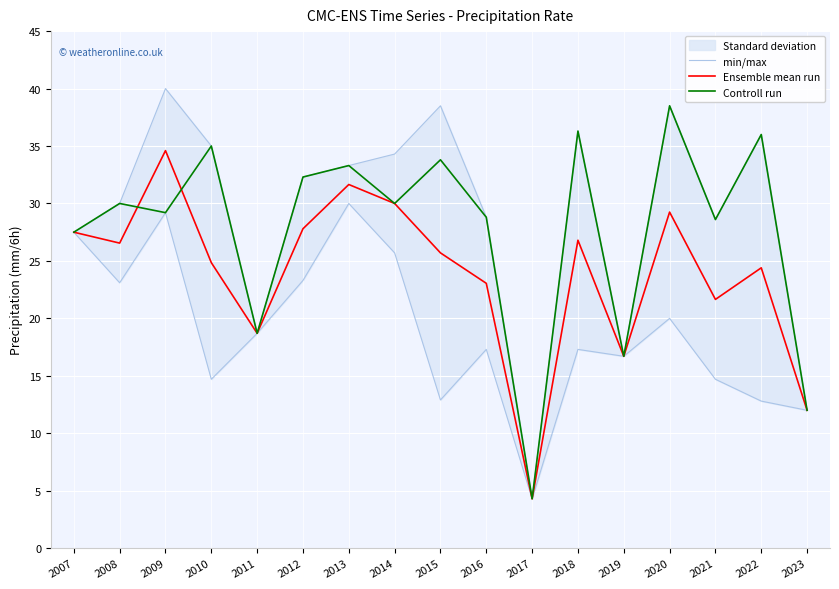

Is the value of Ensemble mean run at 2010 greater than the value of Controll run at 2021?

No